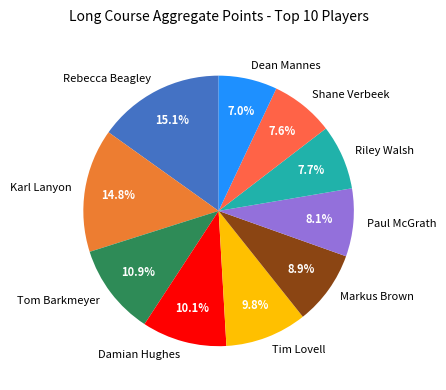

Count the number of slices in the pie.

10